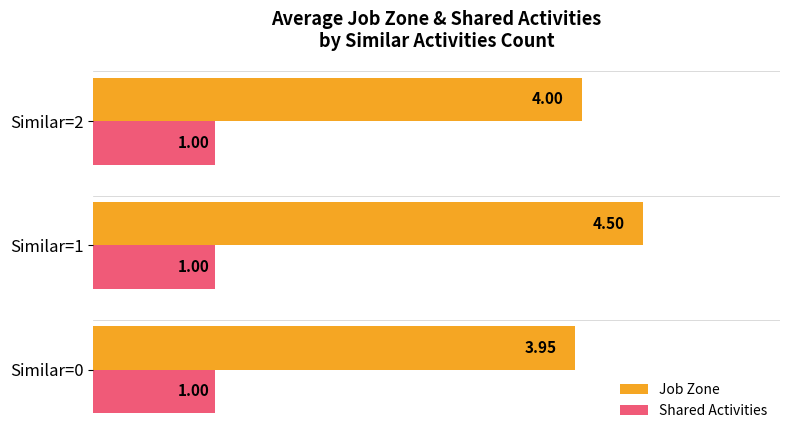

Which series has the largest total across all categories?

Job Zone